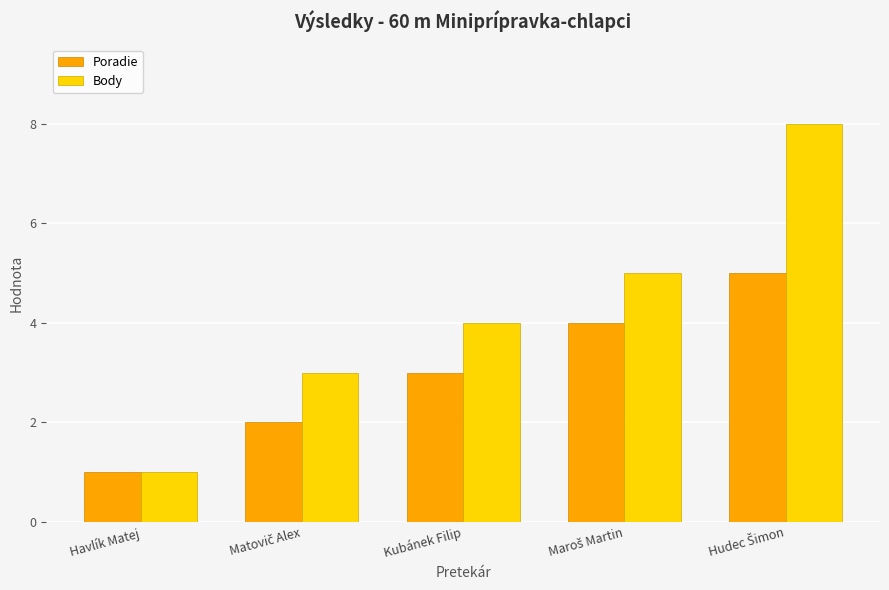

Which series has the largest range (max minus min)?

Body